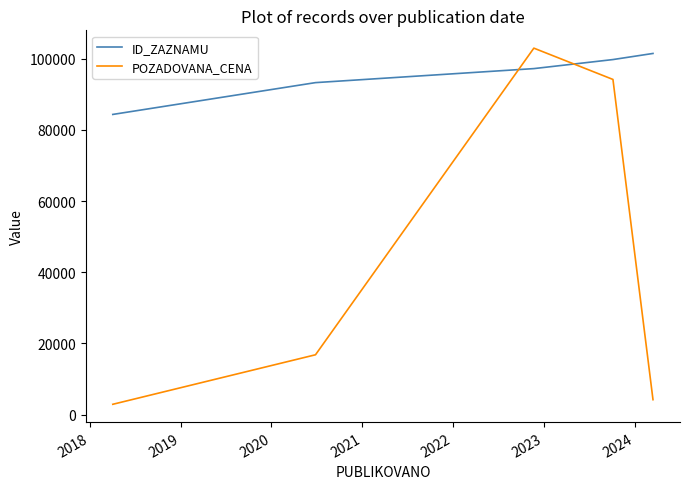

In POZADOVANA_CENA, how many points are higher than both neighbors (excluding endpoints)?

1